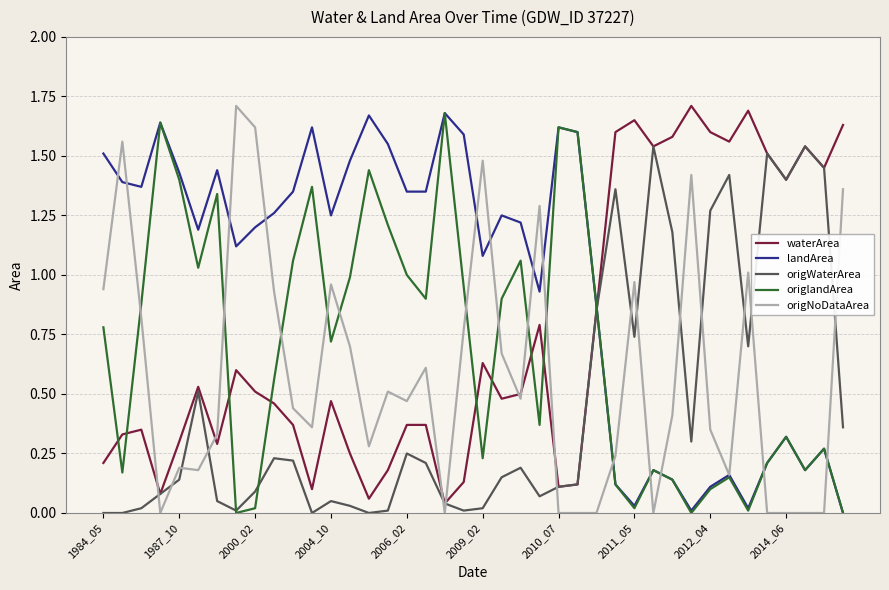

True or false: origNoDataArea and waterArea cross at least once.

True